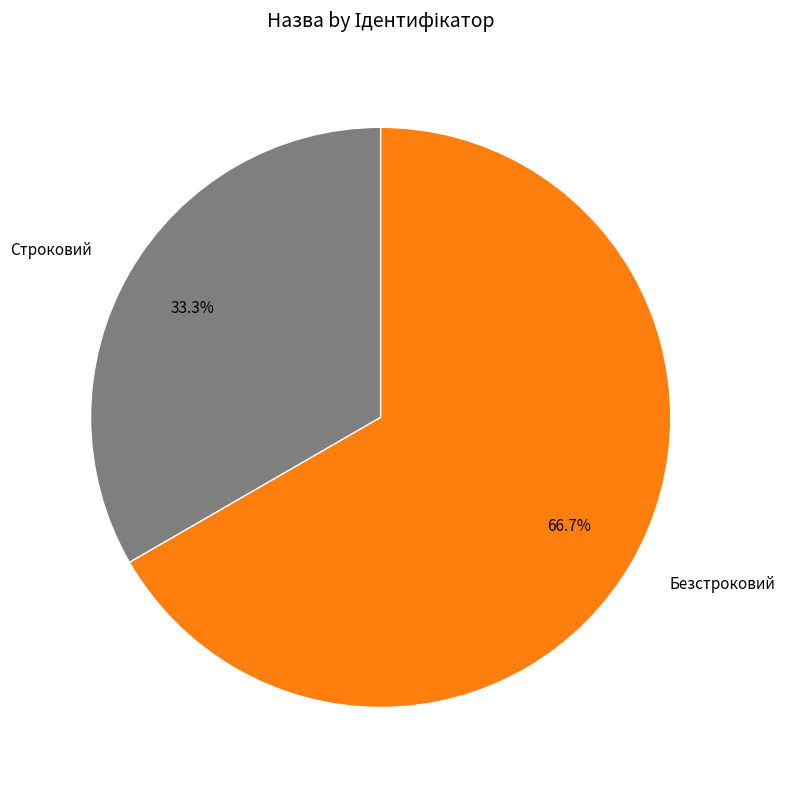

The Безстроковий slice represents 76% of the pie. True or false?

False